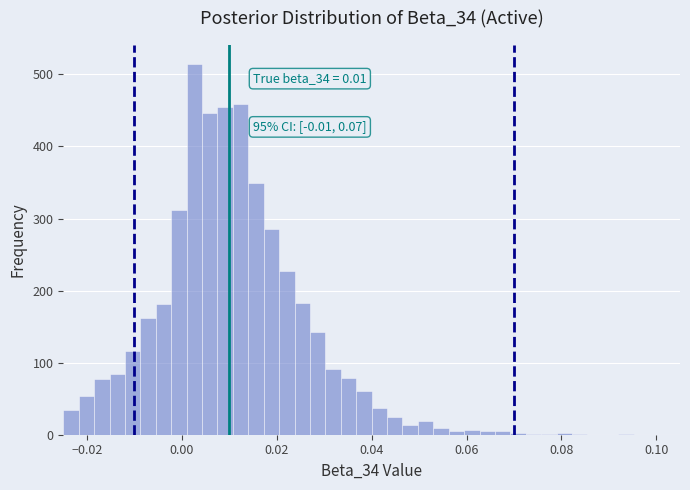

Around what value on the x-axis is the tallest bar? Give the approximate position of its centre, as read against the axis.

0.002